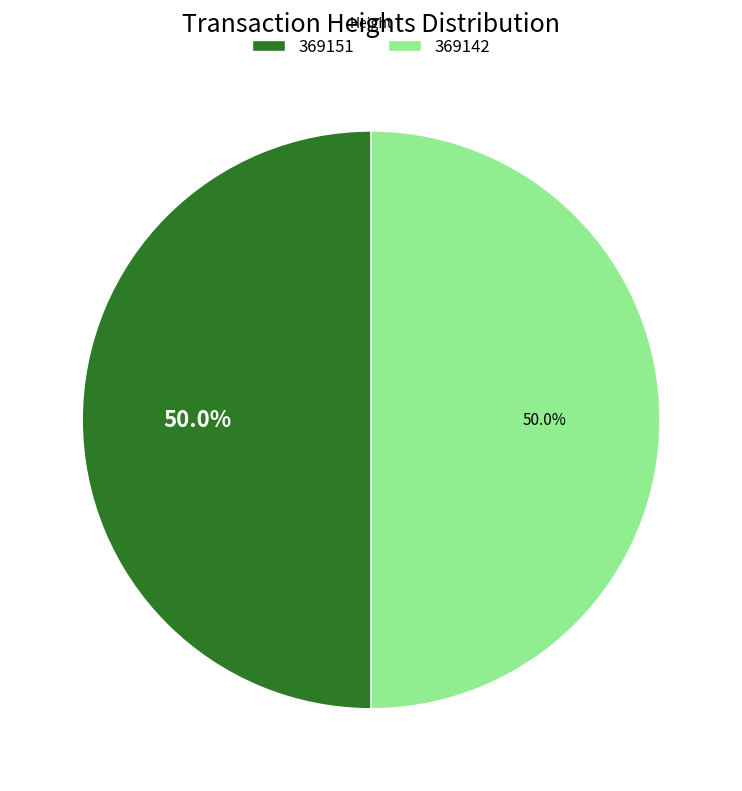

To the nearest percent, what percentage of the pie is 369142?

50%